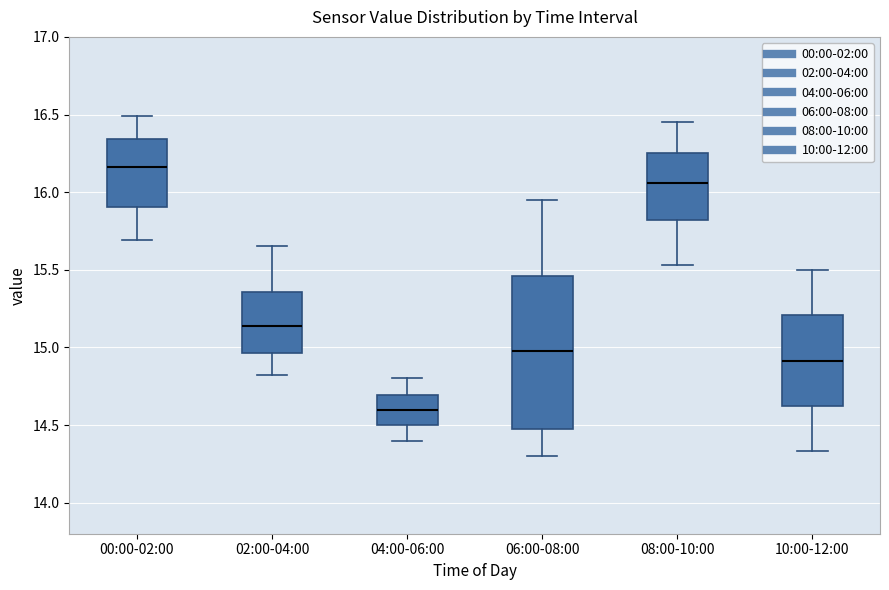

Which box's median line is the highest?

00:00-02:00